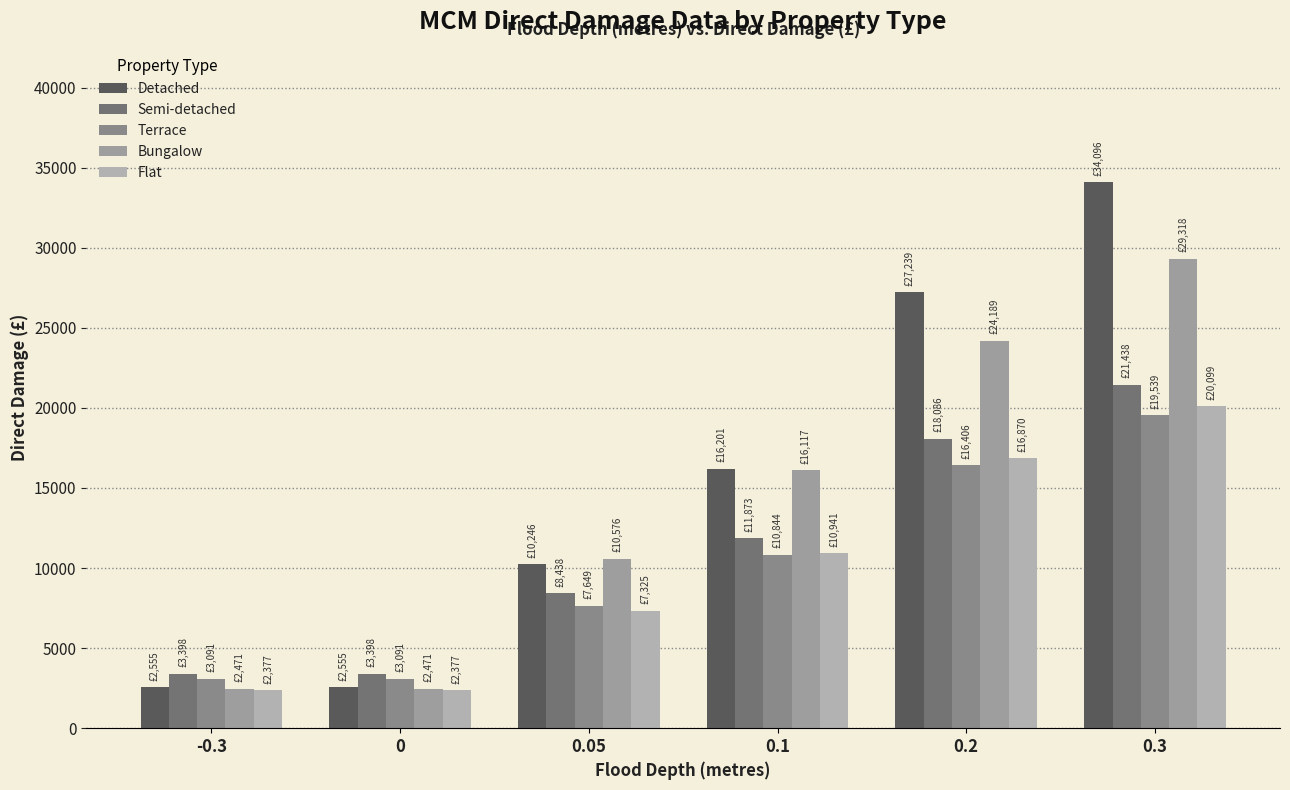

True or false: Bungalow has a value of 29318 at 0.3.

True